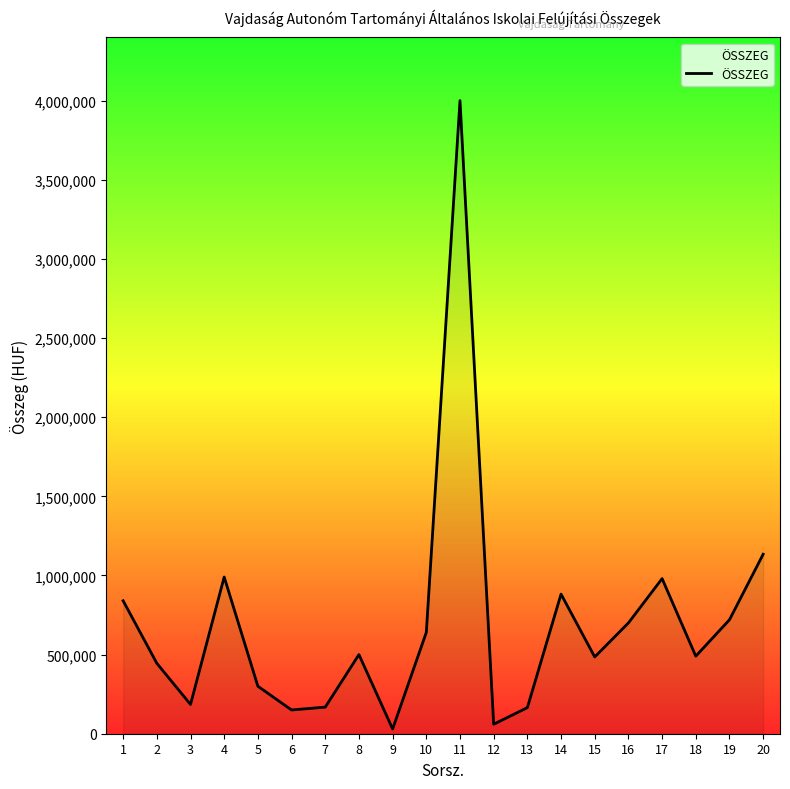

What is the change in value from 13 to 16?

+535000